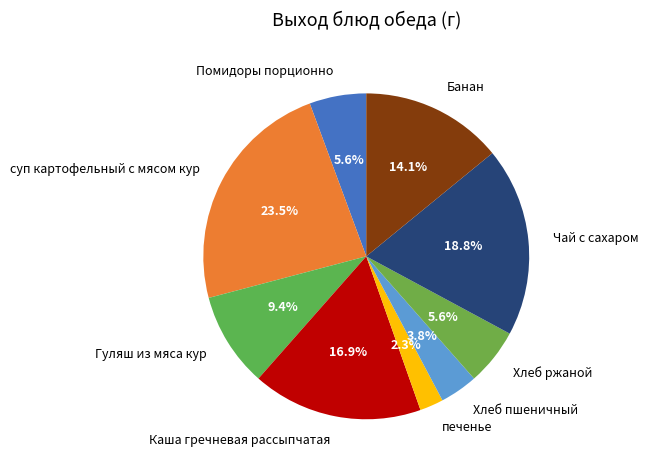

What percentage is the Хлеб ржаной slice, to the nearest percent?

6%